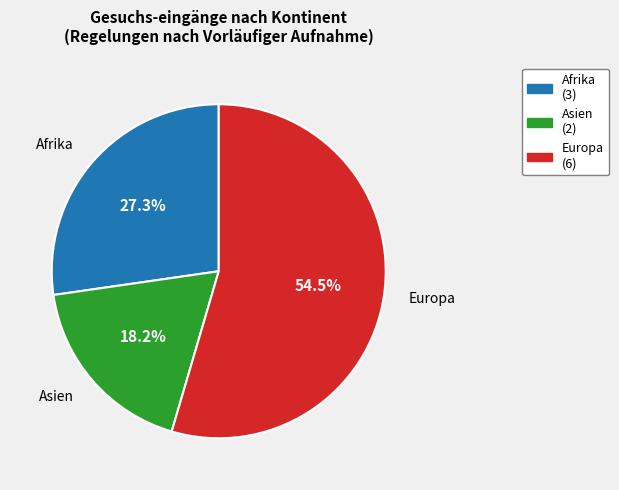

Is there any slice that represents more than half of the pie?

Yes